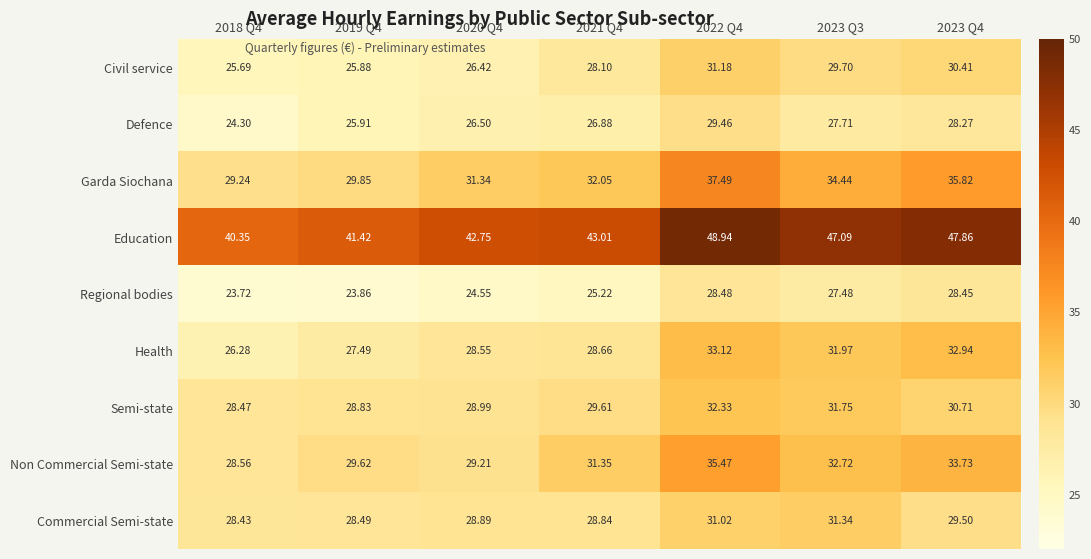

Which series changed the most between 2021 Q4 and 2022 Q4?

Education